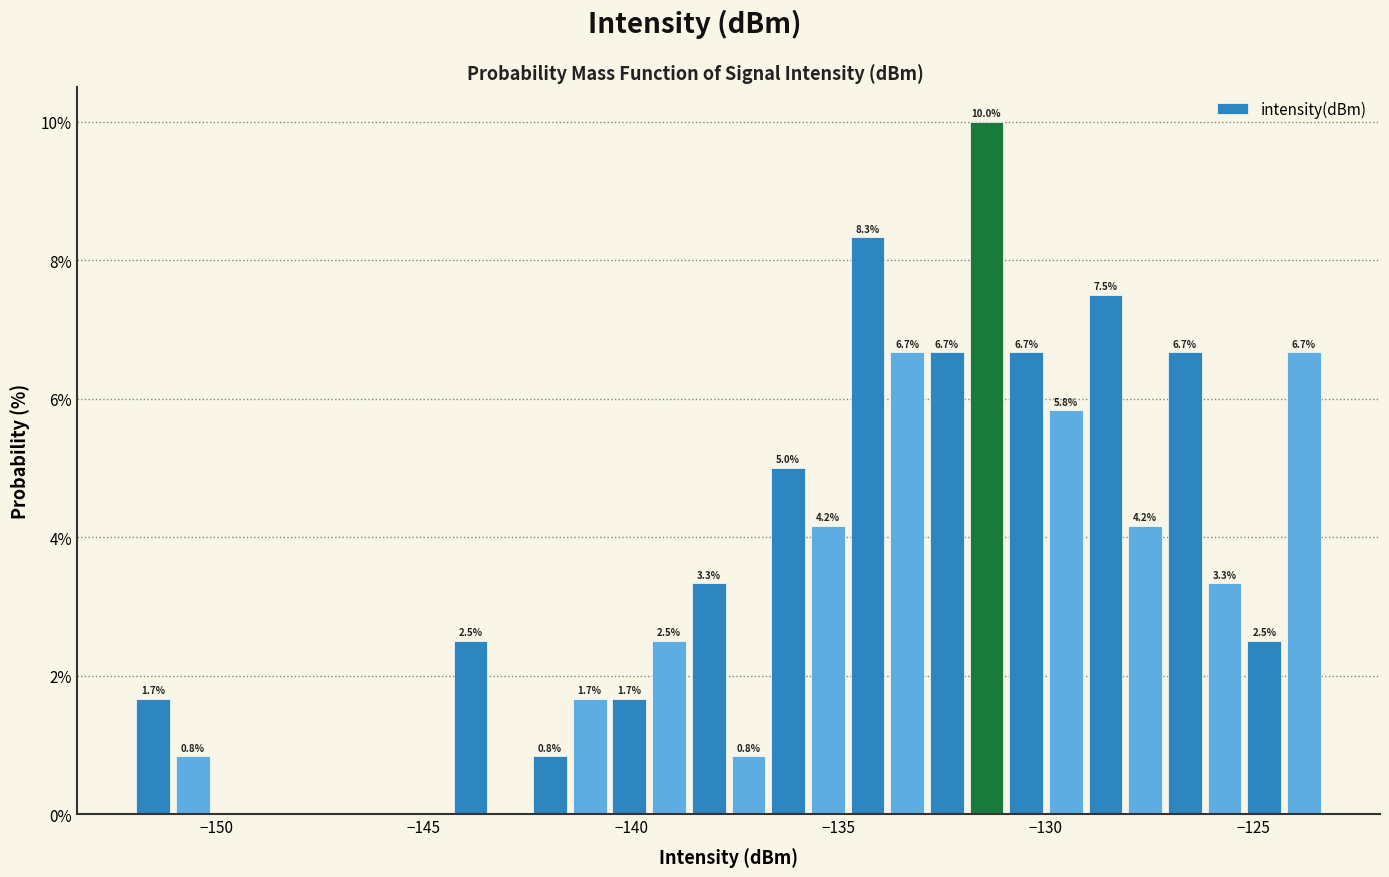

Around what value on the x-axis is the tallest bar? Give the approximate position of its centre, as read against the axis.

-131.5